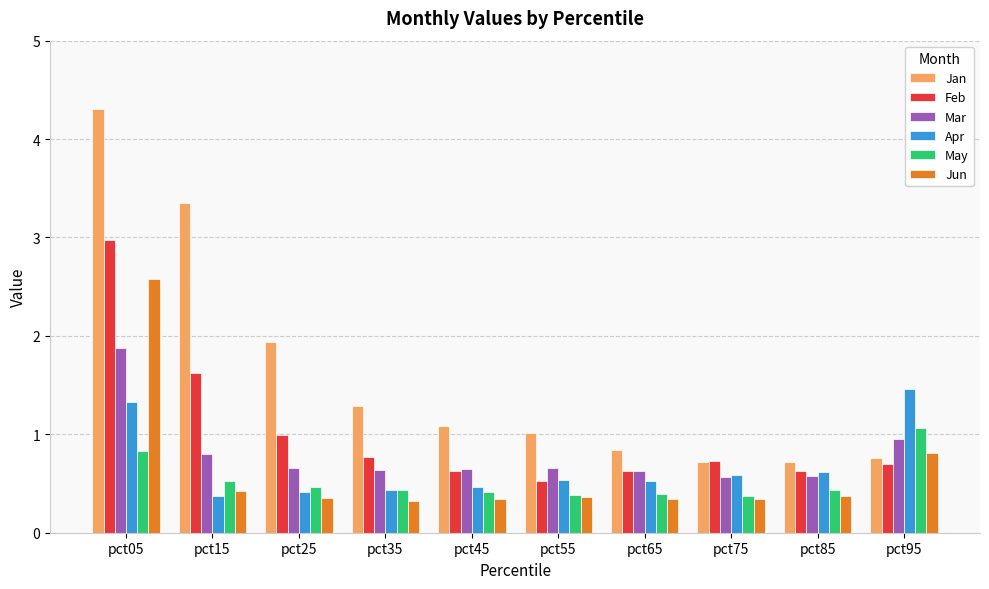

Is the value of May at pct15 greater than the value of Mar at pct95?

No